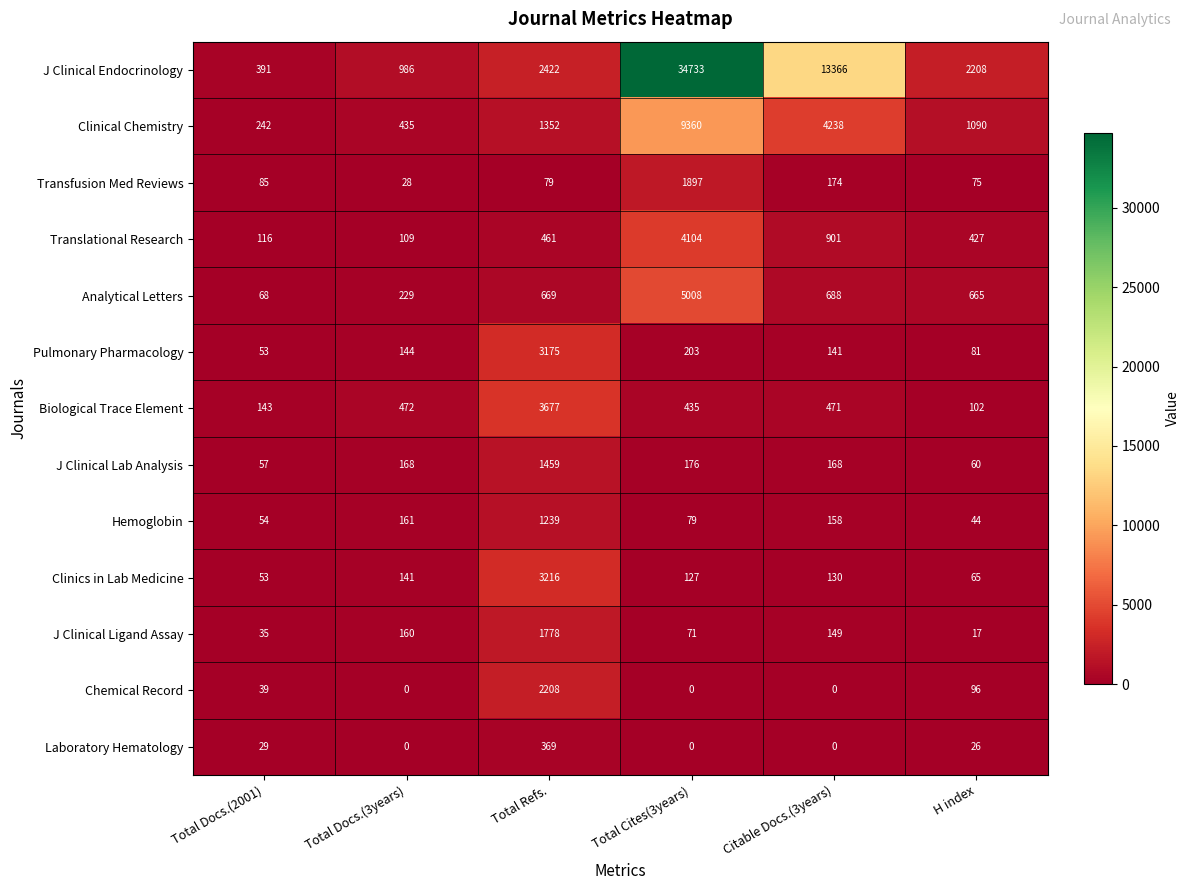

Is it true that J Clinical Lab Analysis equals 100 at Total Docs.(3years)?

False